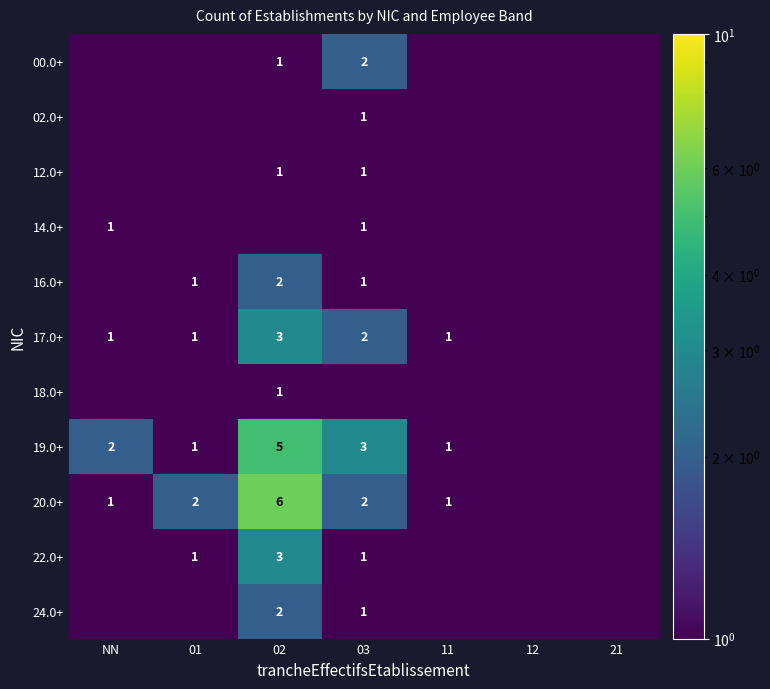

Is the value of 19.0+ at 11 greater than the value of 00.0+ at 03?

No